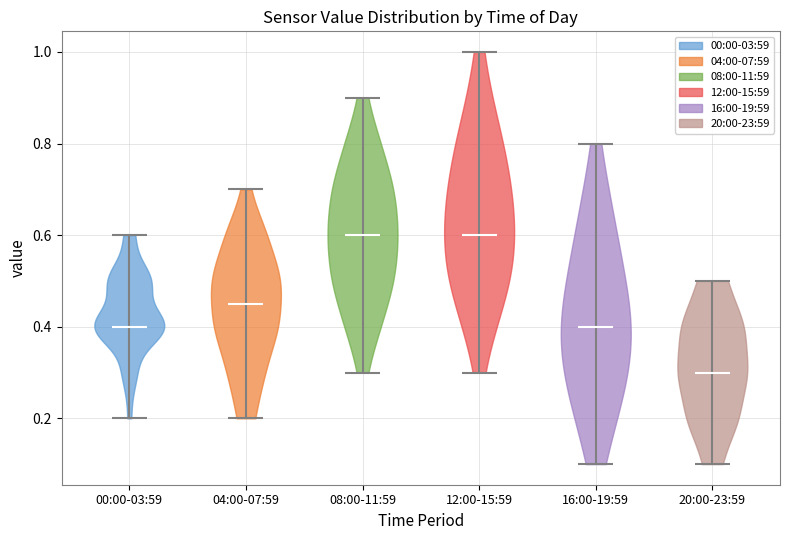

Reading left to right, read every violin against the y-axis: where its median line is, and the lowest and highest points it reaches. The values are not printed on the chart, so give them approximately, as read against the axis.

00:00-03:59: median line 0.40, lowest point 0.20, highest point 0.60
04:00-07:59: median line 0.46, lowest point 0.20, highest point 0.70
08:00-11:59: median line 0.60, lowest point 0.30, highest point 0.90
12:00-15:59: median line 0.60, lowest point 0.30, highest point 1.00
16:00-19:59: median line 0.40, lowest point 0.10, highest point 0.80
20:00-23:59: median line 0.30, lowest point 0.10, highest point 0.50